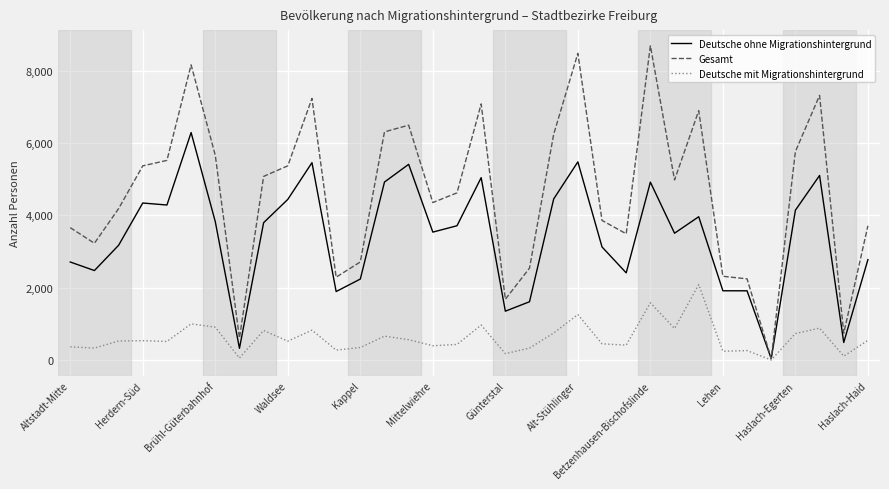

What is the maximum value for Deutsche ohne Migrationshintergrund?

6290